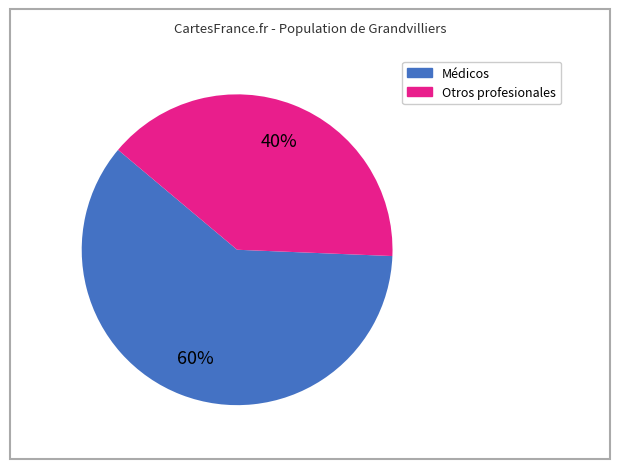

To the nearest percent, what is the average slice percentage?

50%